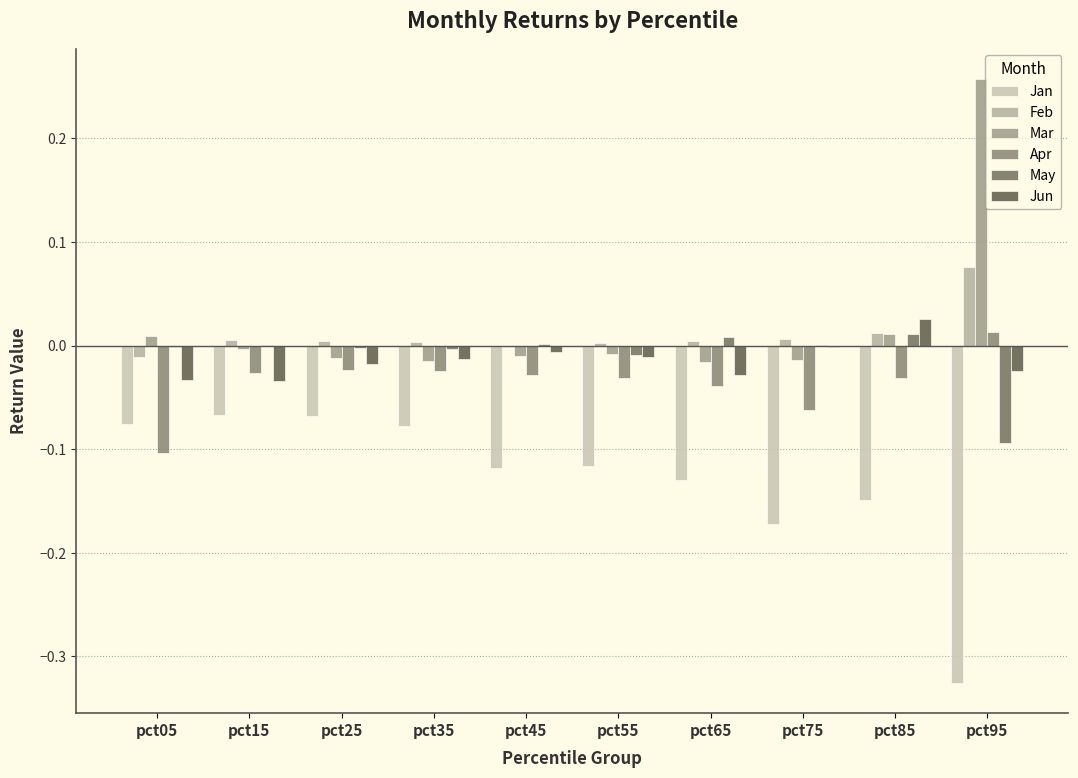

Is the value of Feb at pct25 greater than the value of Jun at pct65?

Yes